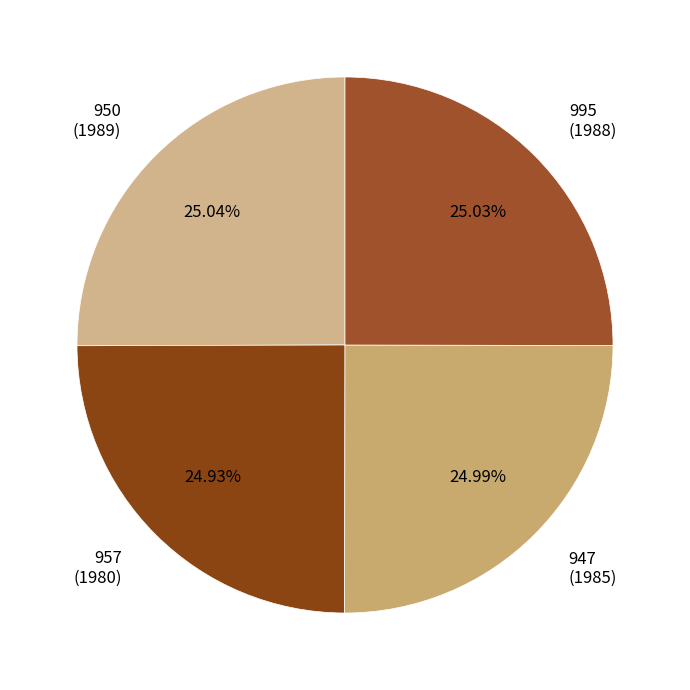

How many slices are in this pie chart?

4